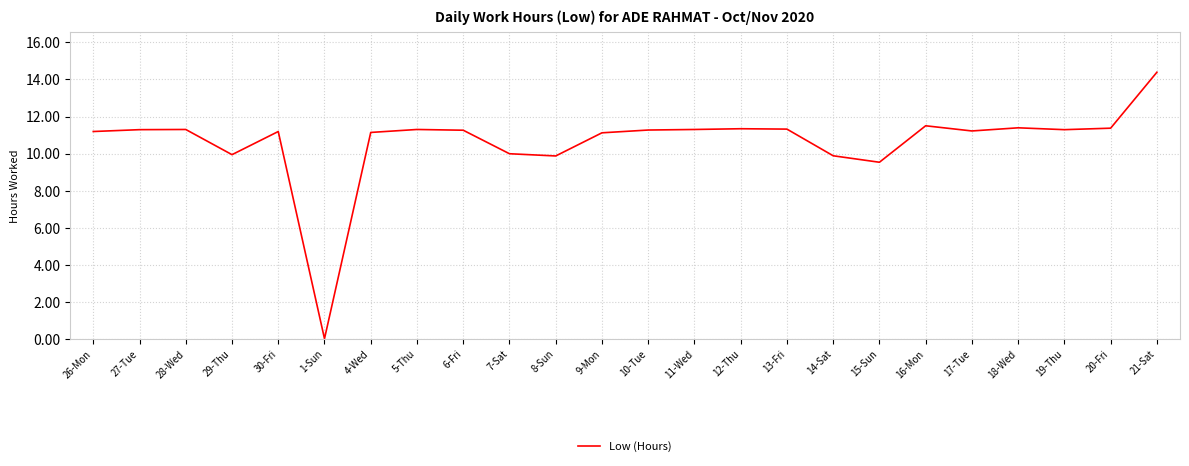

What position from the right is 6-Fri?

16